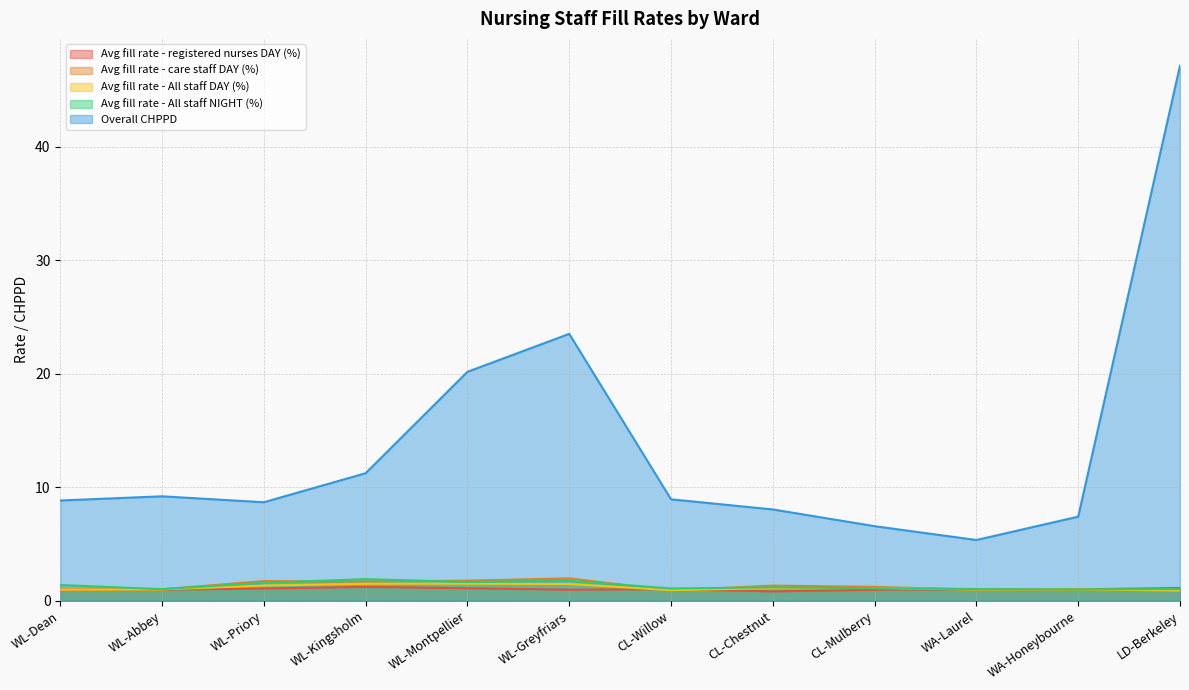

What is the difference between the highest and lowest values at WL-Greyfriars?

22.5